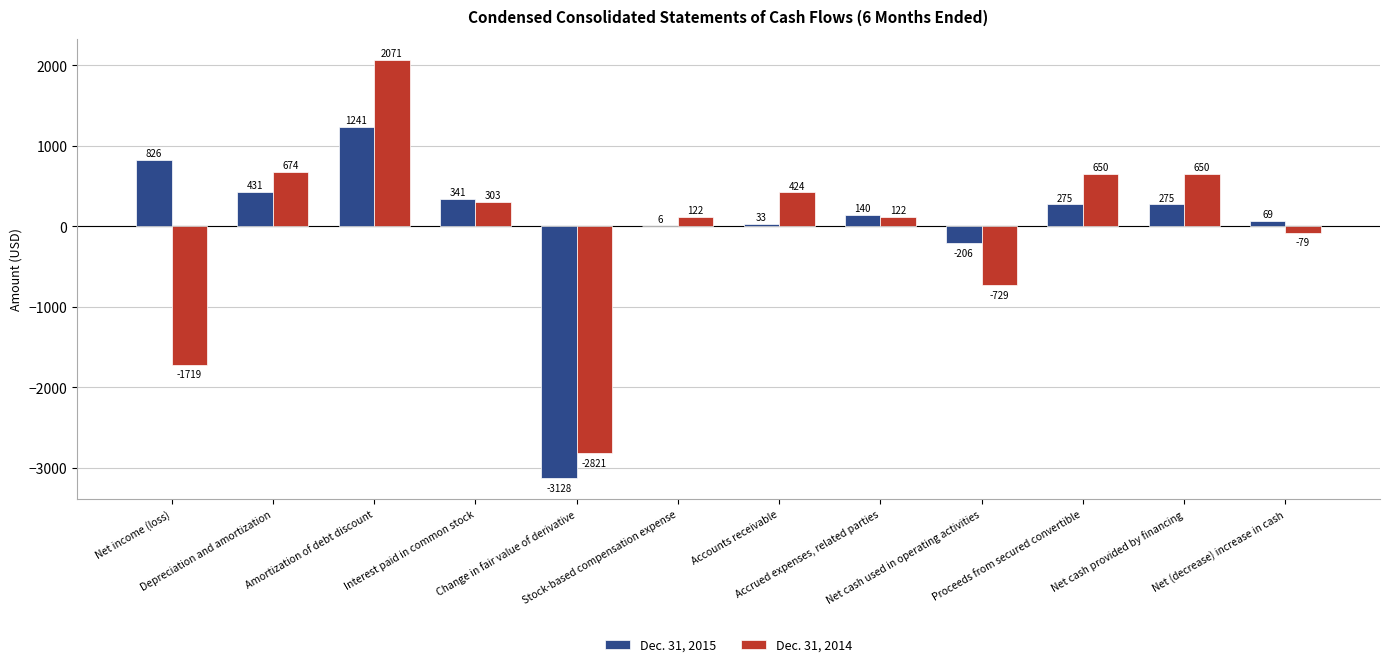

The value of Dec. 31, 2014 at Proceeds from secured convertible is 436. True or false?

False